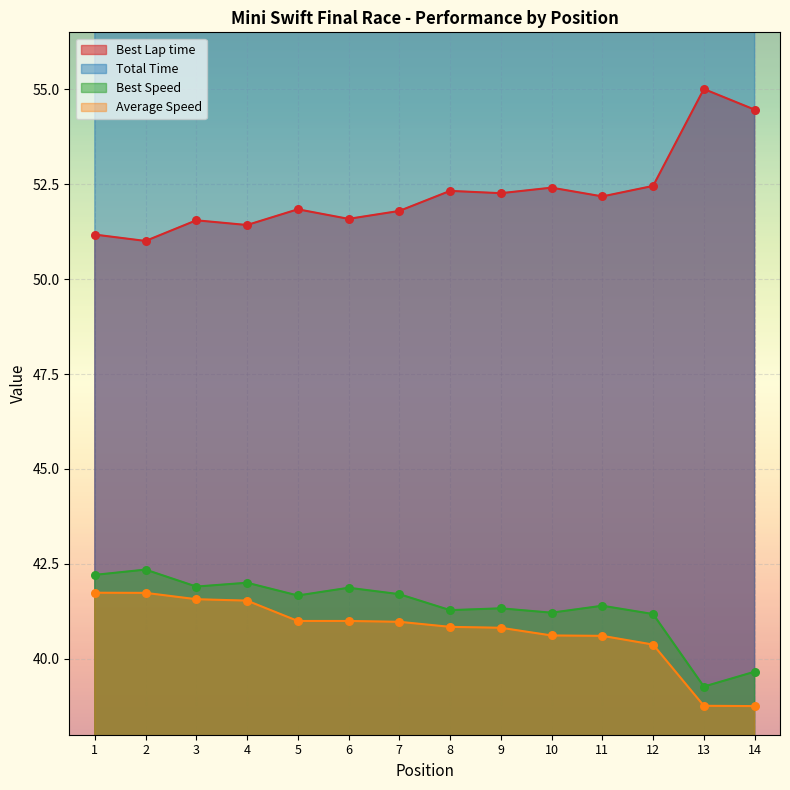

Is the value of Best Speed at 4 greater than the value of Total Time at 13?

No